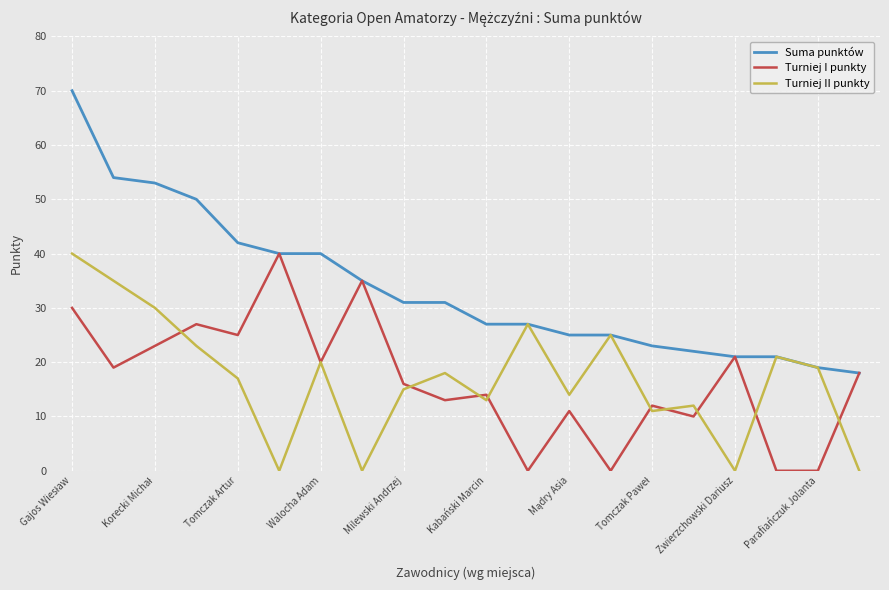

Which series has the largest range (max minus min)?

Suma punktów